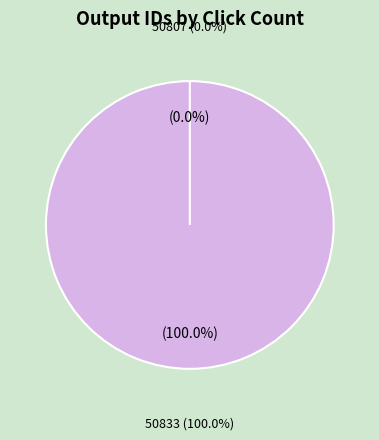

How many segments does this pie chart have?

2